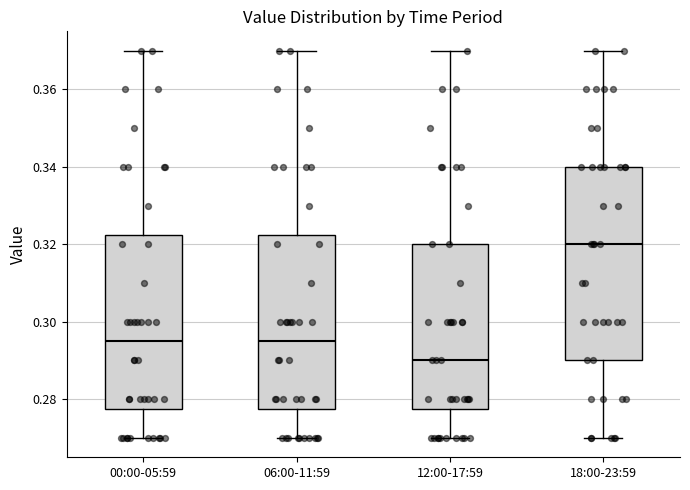

Which box's median line is the lowest?

12:00-17:59